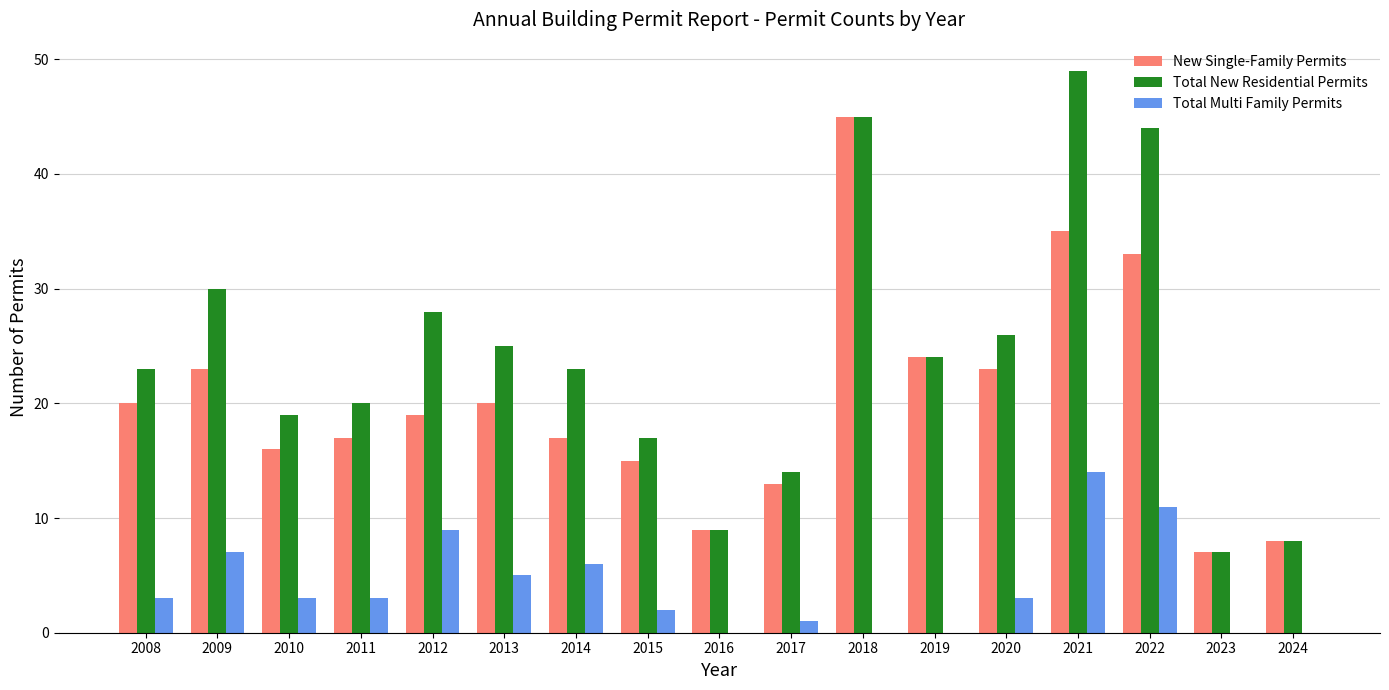

The New Single-Family Permits series shows 8 at 2024. True or false?

True